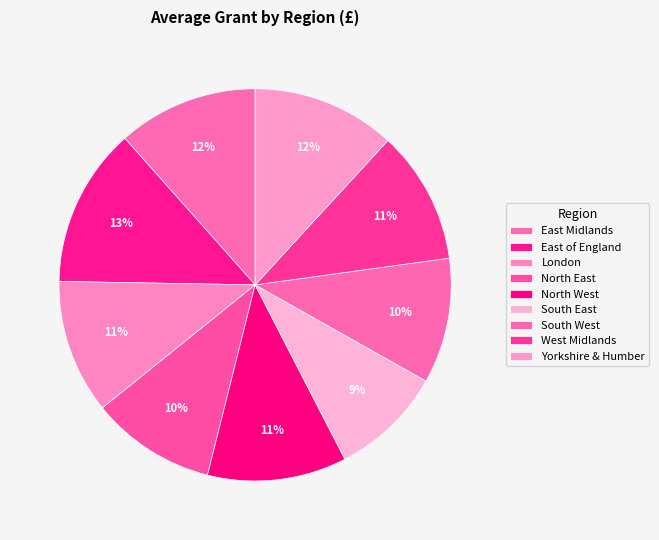

To the nearest percent, what percentage of the pie is East Midlands?

12%